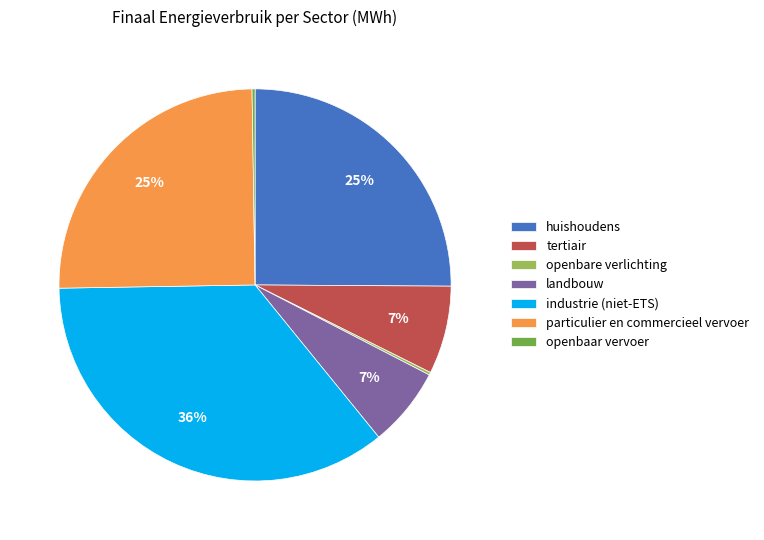

To the nearest percent, what percentage of the pie is particulier en commercieel vervoer?

25%